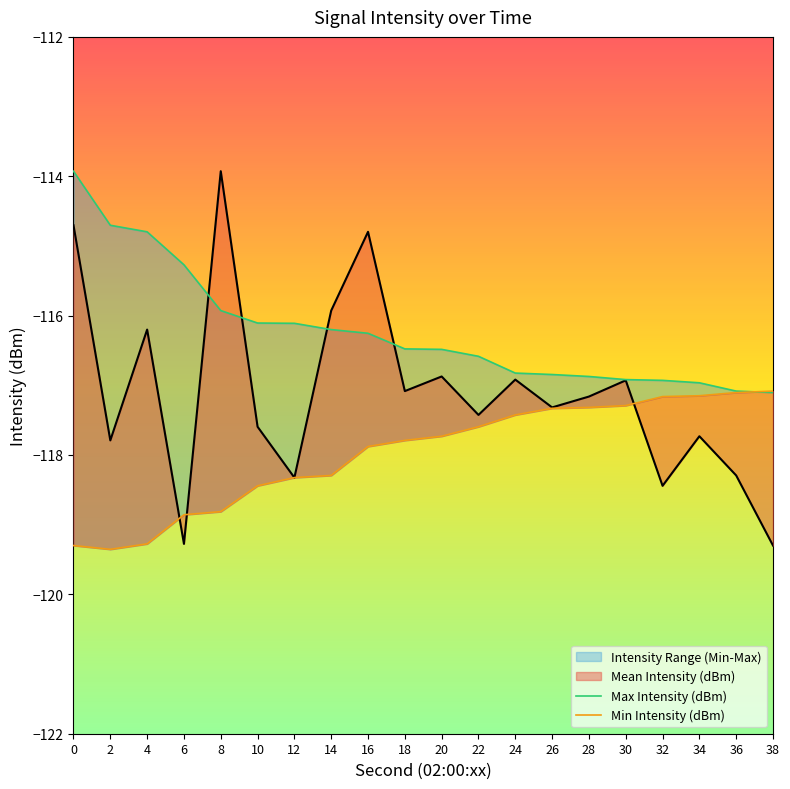

What is the lowest value of the Min Intensity (dBm) series?

-119.4